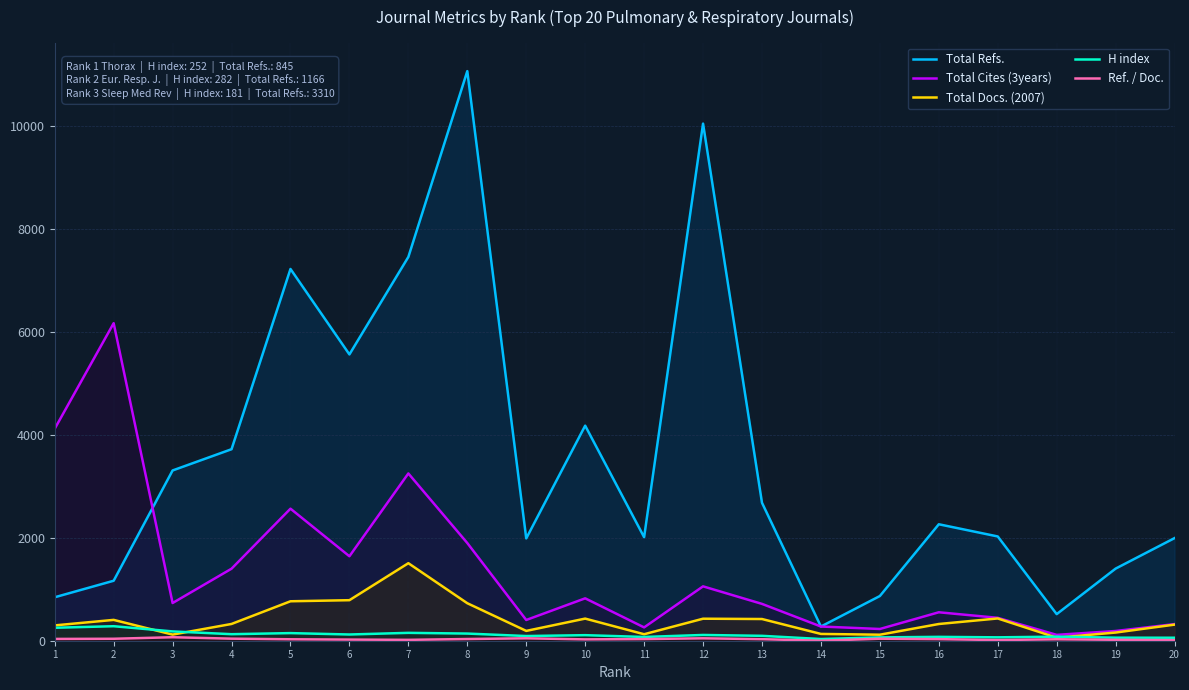

How many lines are shown in the chart?

5